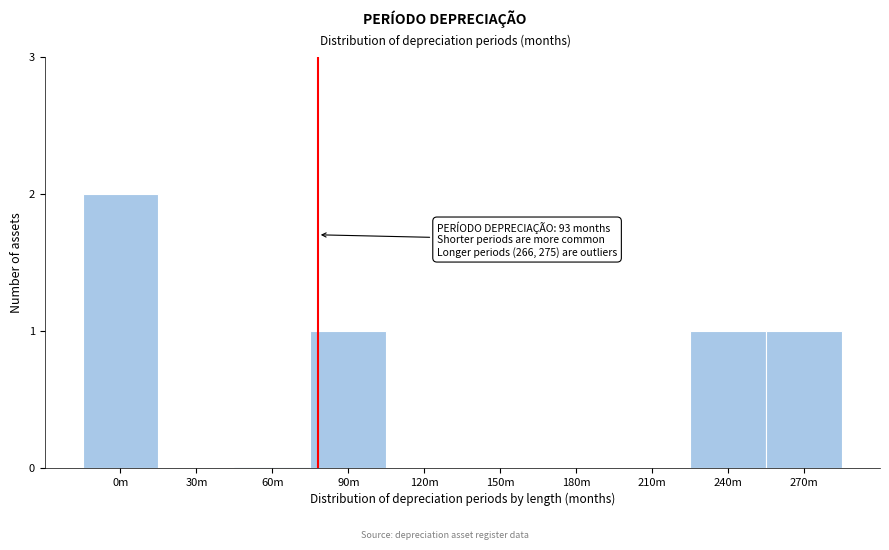

Reading right to left, extract all data points from this chart.

270m=1	240m=1	210m=0	180m=0	150m=0	120m=0	90m=1	60m=0	30m=0	0m=2